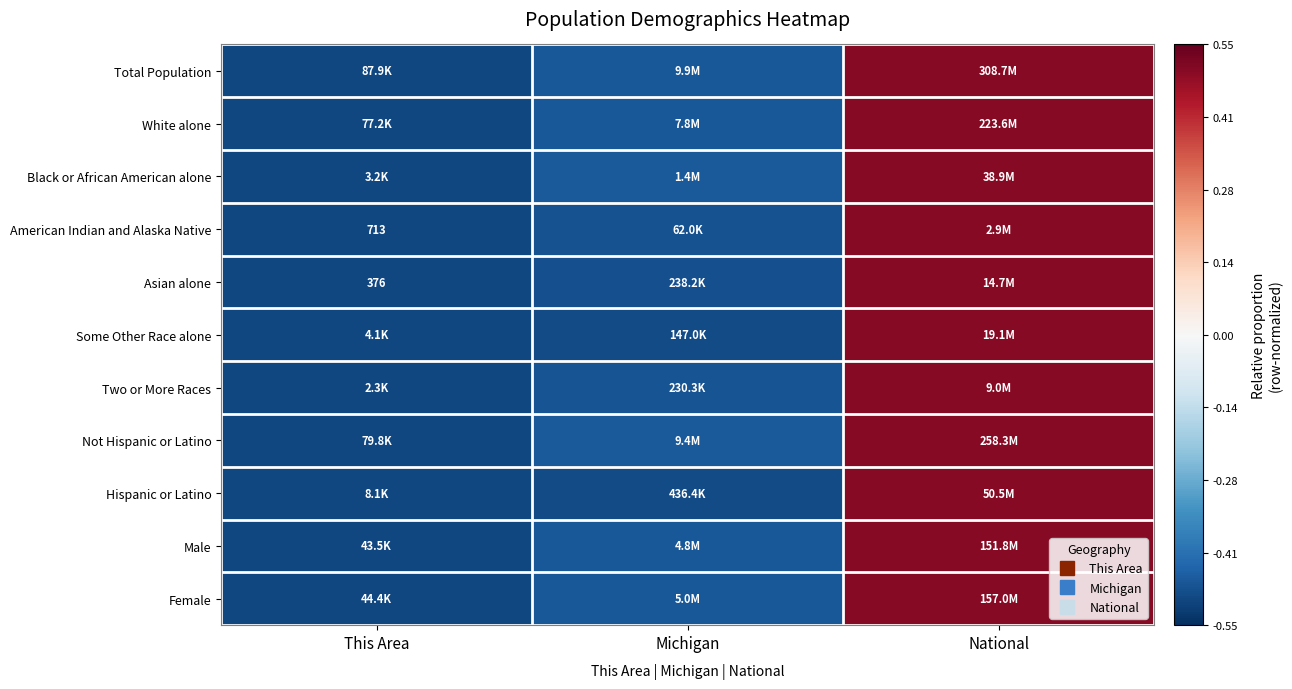

Count the number of categories in the chart.

3